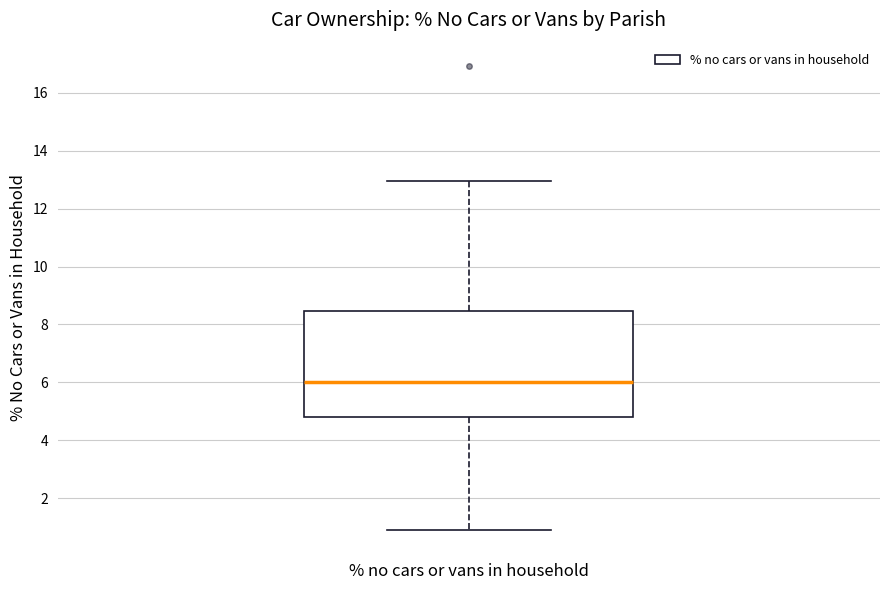

Where does the median line of the box for % no cars or vans in household sit on the y-axis? The values are not printed on the chart, so give them approximately, as read against the axis.

6.0